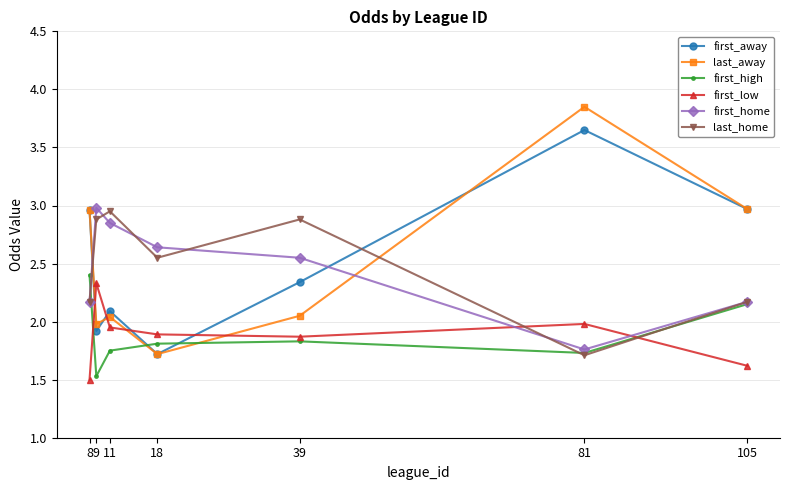

Does the chart display data point markers on the line(s)?

Yes